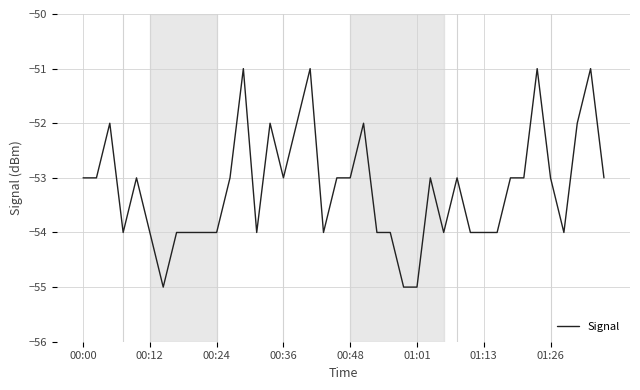

What is the average value?

-53